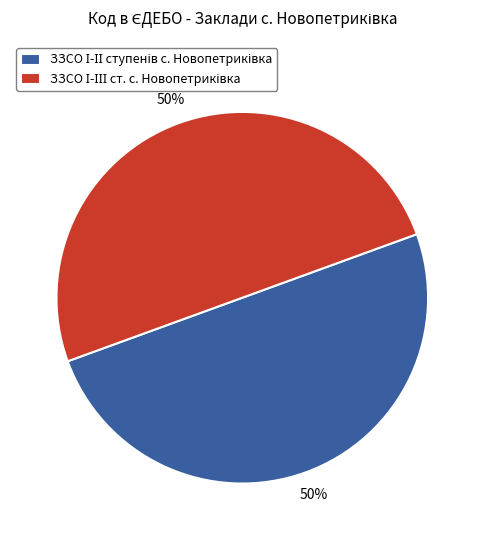

To the nearest percent, what is the average slice percentage?

50%